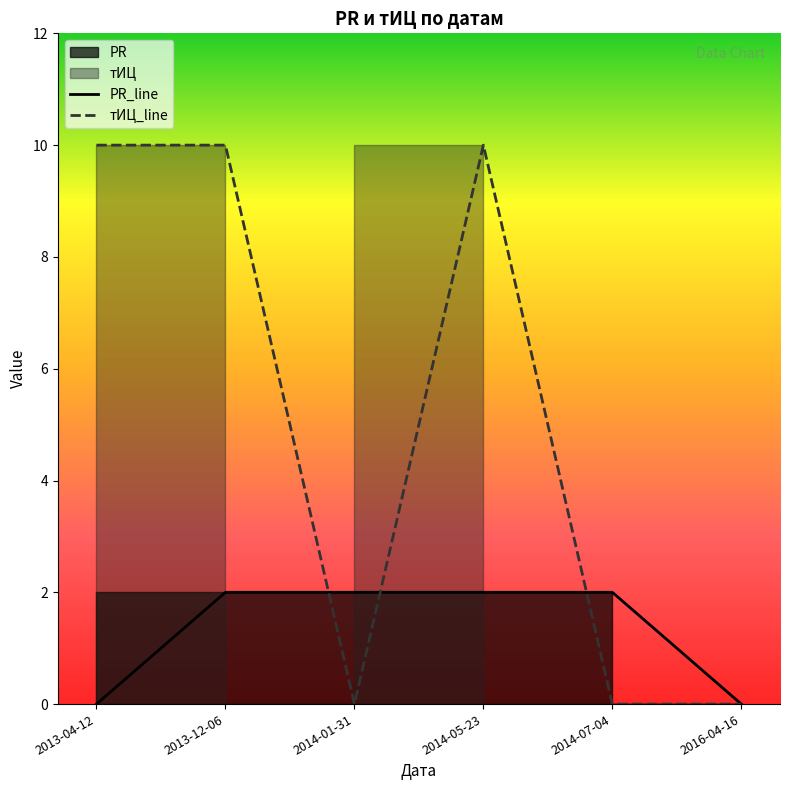

Reading left to right, list all the values displayed in this chart.

PR_line: 2013-04-12=0	2013-12-06=2	2014-01-31=2	2014-05-23=2	2014-07-04=2	2016-04-16=0
тИЦ_line: 2013-04-12=10	2013-12-06=10	2014-01-31=0	2014-05-23=10	2014-07-04=0	2016-04-16=0